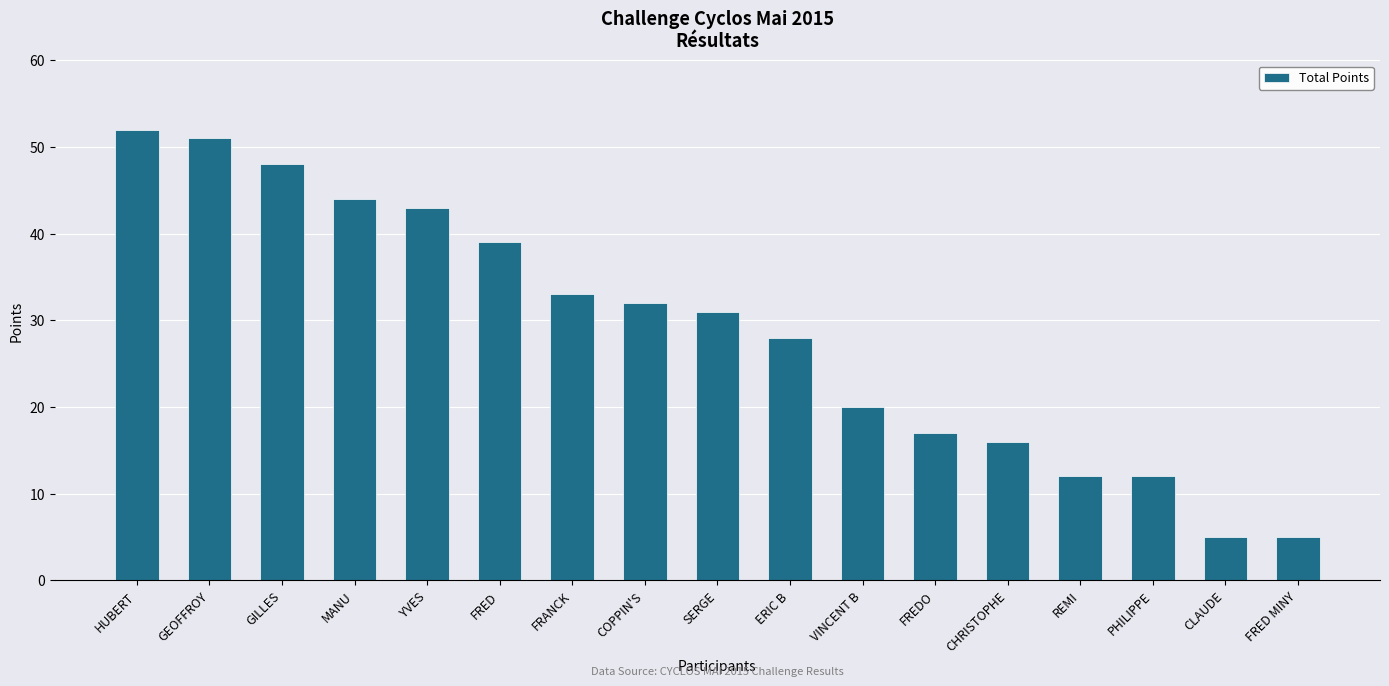

How many bars are there in total?

17